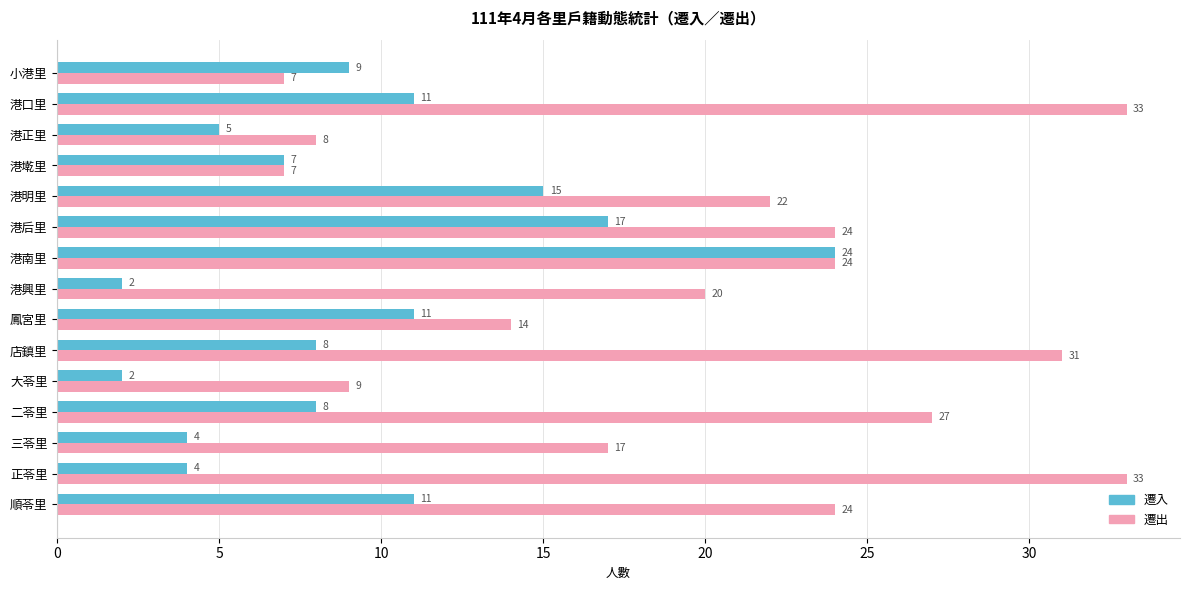

Is it true that 遷出 equals 9 at 大苓里?

True